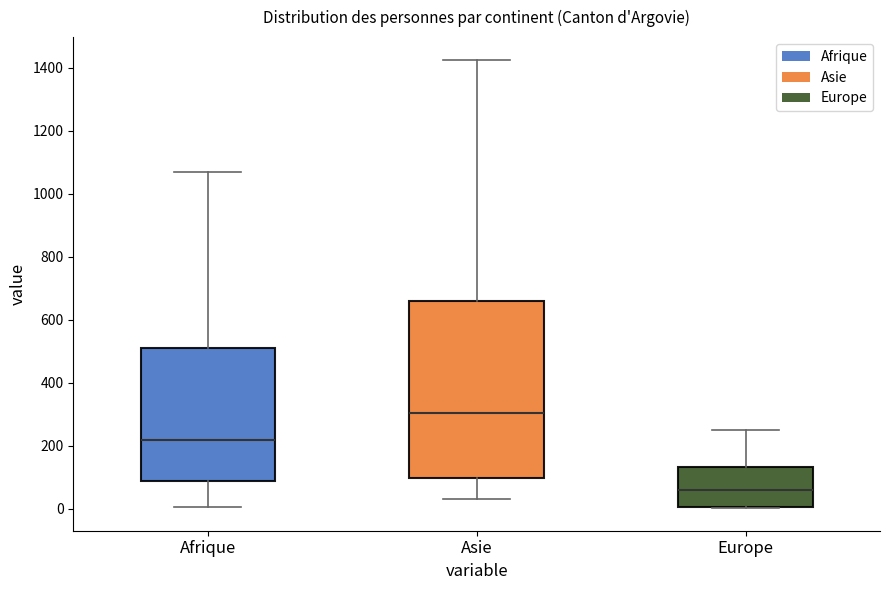

Reading left to right, transcribe this box plot: for each box, give where its median line is, the range the box spans, and where its two whiskers end, as read against the y-axis. The values are not printed on the chart, so give them approximately, as read against the axis.

Afrique: median 220, box 80 to 520, whiskers 0 to 1060
Asie: median 300, box 100 to 660, whiskers 40 to 1420
Europe: median 60, box 0 to 140, whiskers 0 to 260